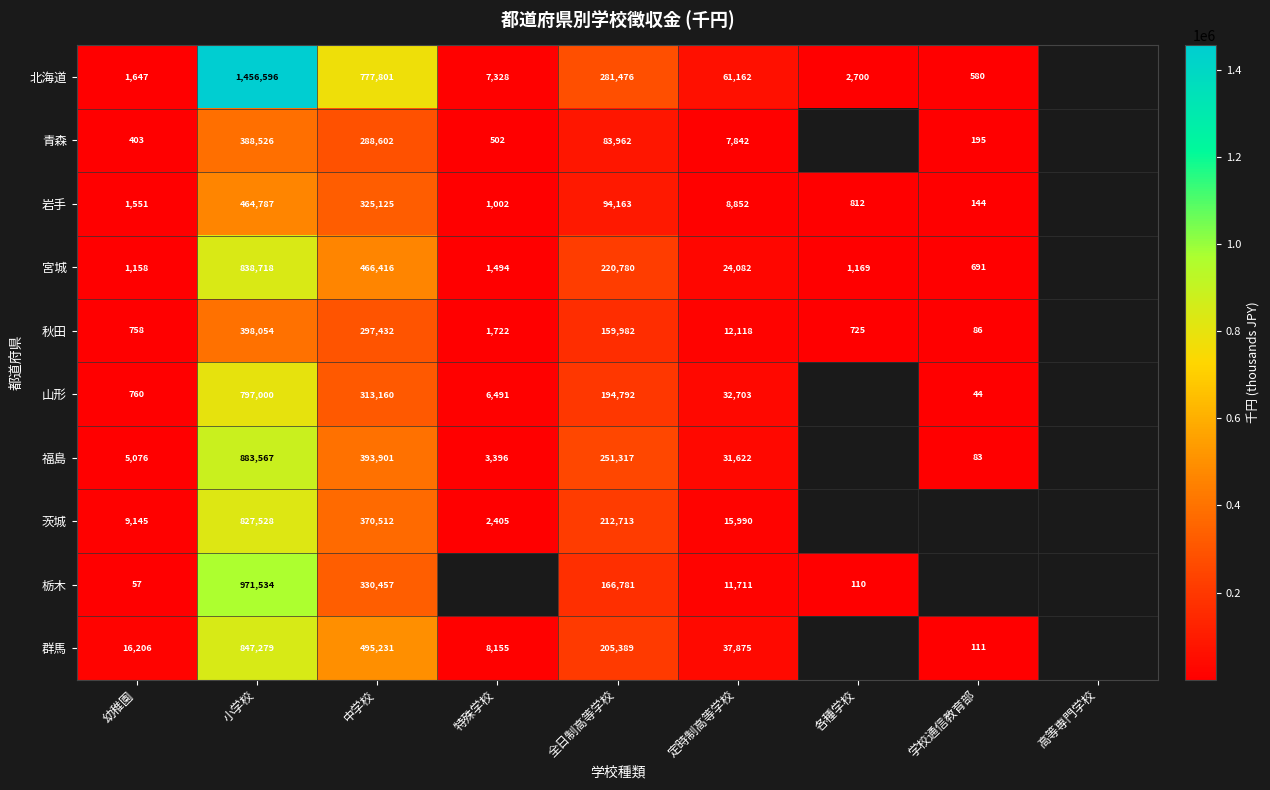

What is the spread (max minus min) of values at 学校通信教育部?

647.0